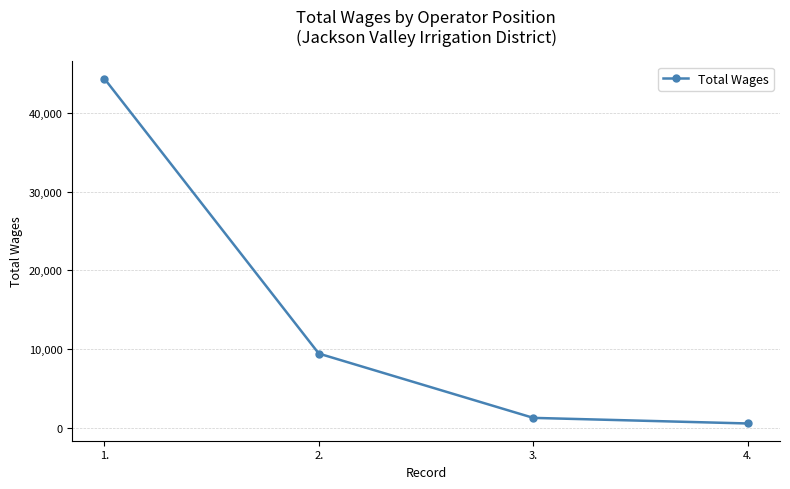

What is the smallest value displayed?

518